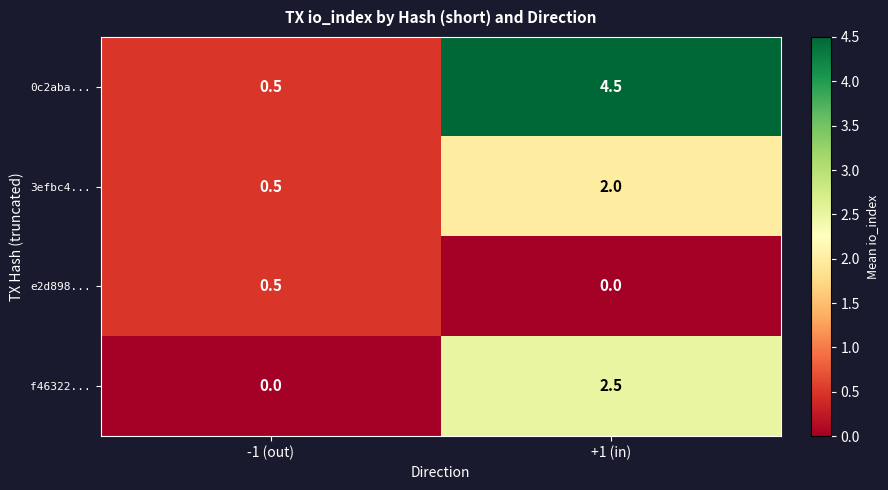

Is it true that 3efbc4... equals 1.1 at +1 (in)?

False